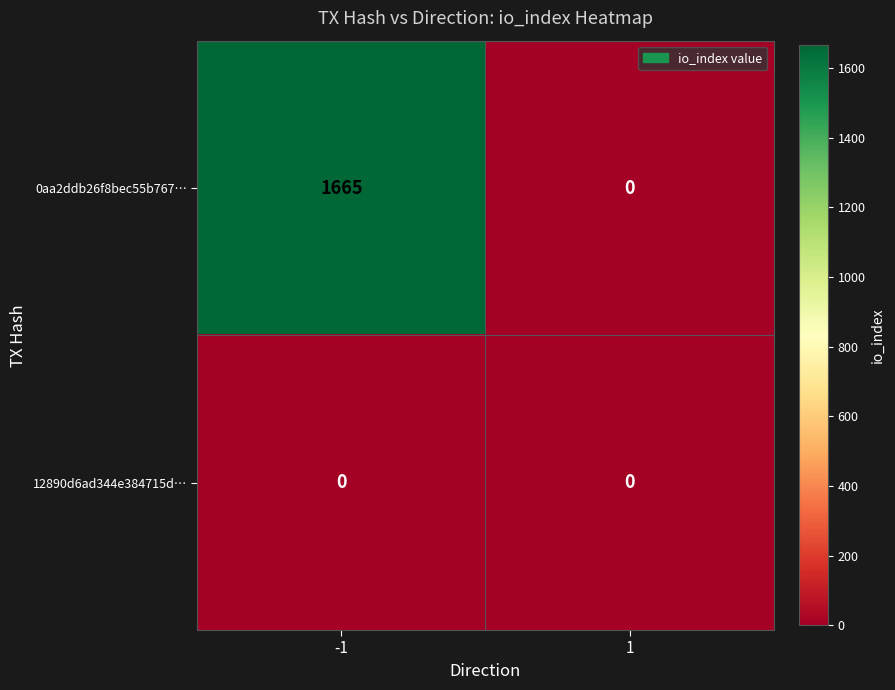

What is the spread (max minus min) of values at -1?

1665